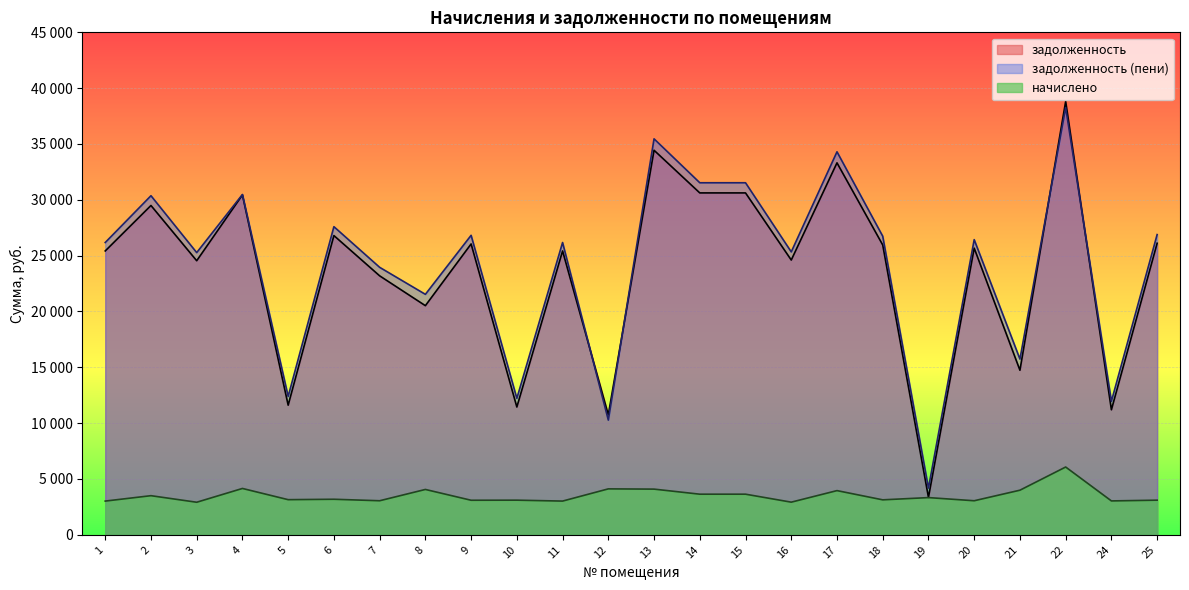

Reading left to right, transcribe all the data shown in this chart.

задолженность: 25422.0	29492.1	24545.5	30439.7	11609.6	26799.6	23193.7	20521.2	26048.2	11445.0	25422.0	10743.7	34438.8	30619.4	30619.4	24608.1	33311.8	25958.4	3351.9	25672.6	14738.9	38807.4	11198.3	26111.0
задолженность_пени: 26177.2	30368.2	25274.6	30477.6	12396.4	27595.7	23956.3	21536.8	26821.9	12220.6	26177.2	10272.2	35461.8	31528.9	31528.9	25339.1	34301.3	26741.4	4185.2	26435.2	15737.7	38265.1	11957.2	26886.6
начислено: 3020.6	3504.2	2916.5	4151.5	3147.1	3184.3	3050.4	4062.2	3095.0	3102.5	3020.6	4114.3	4092.0	3638.2	3638.2	2923.9	3958.1	3132.2	3333.1	3050.4	3995.3	6071.0	3035.5	3102.5